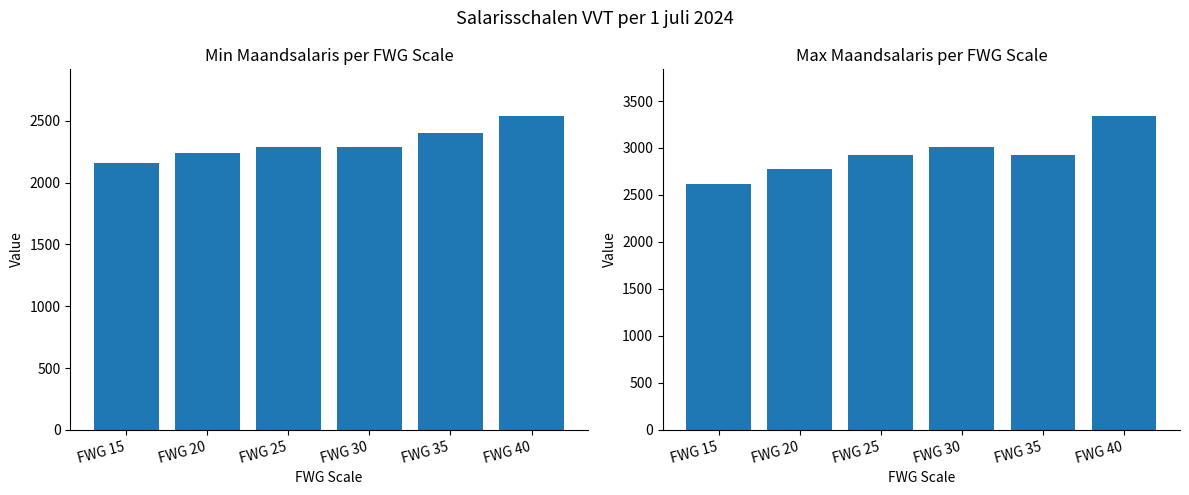

How many bars are there in total?

12